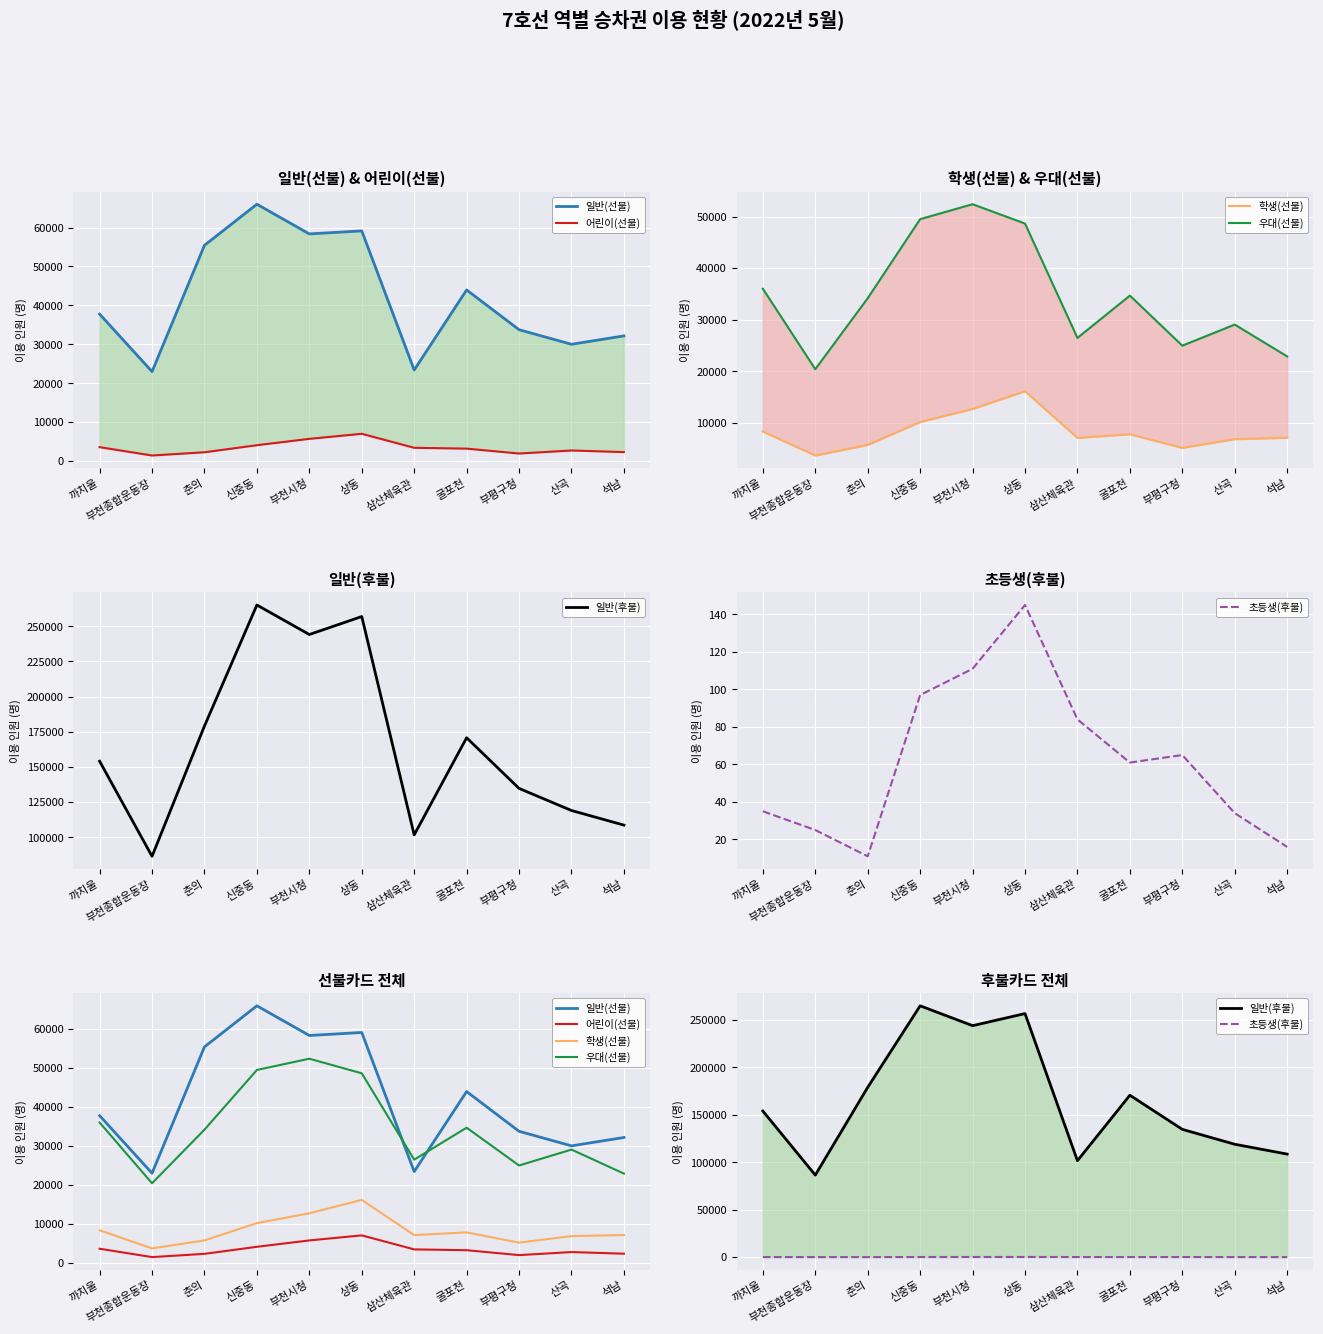

What is the difference between the second highest and second lowest values in the 일반(후불) series?

155171